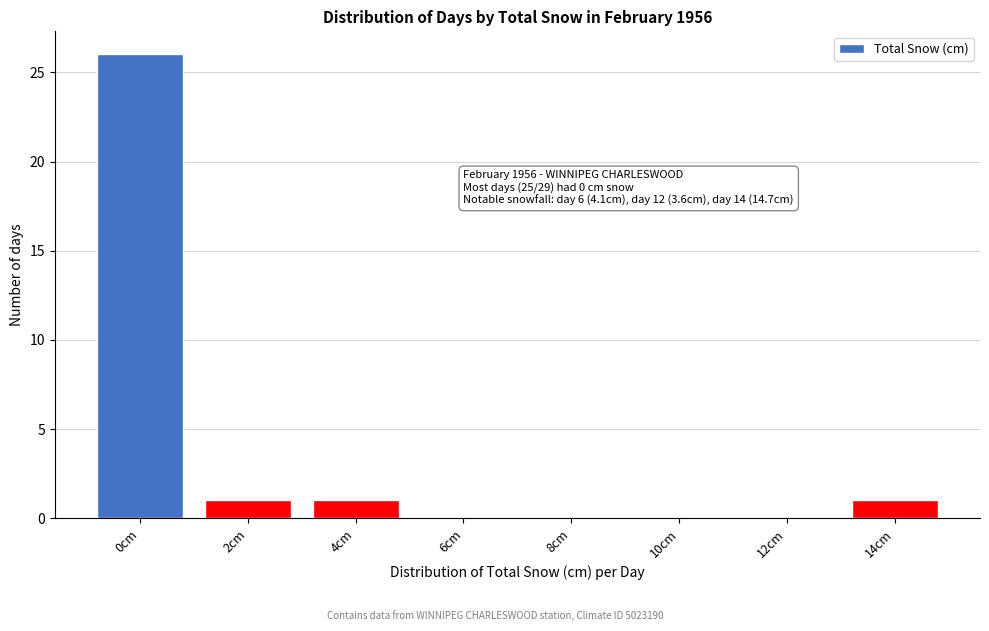

Reading left to right, what are all the values shown in this chart?

0cm=26	2cm=1	4cm=1	6cm=0	8cm=0	10cm=0	12cm=0	14cm=1